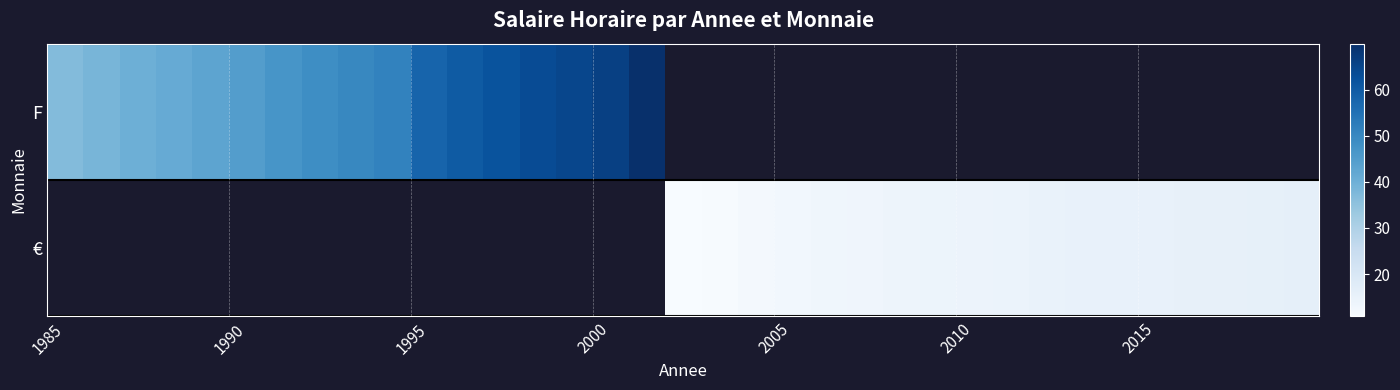

Which series has the widest spread of values?

F